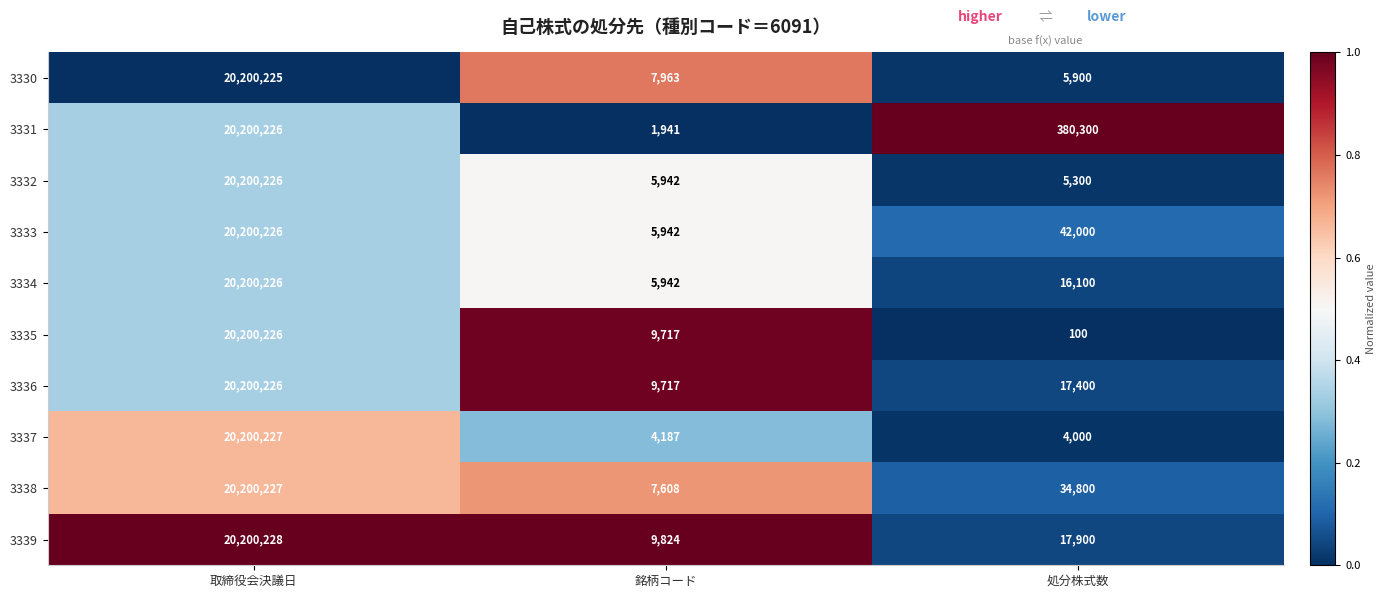

At 処分株式数, list the series in order from smallest to largest.

3335, 3337, 3332, 3330, 3334, 3336, 3339, 3338, 3333, 3331